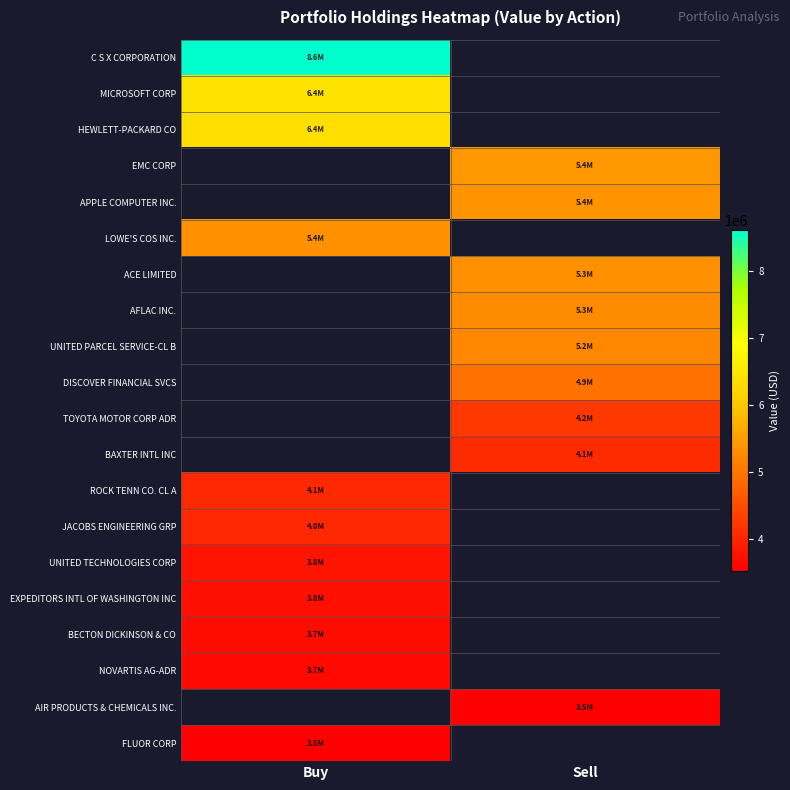

How many distinct data groups are displayed?

20